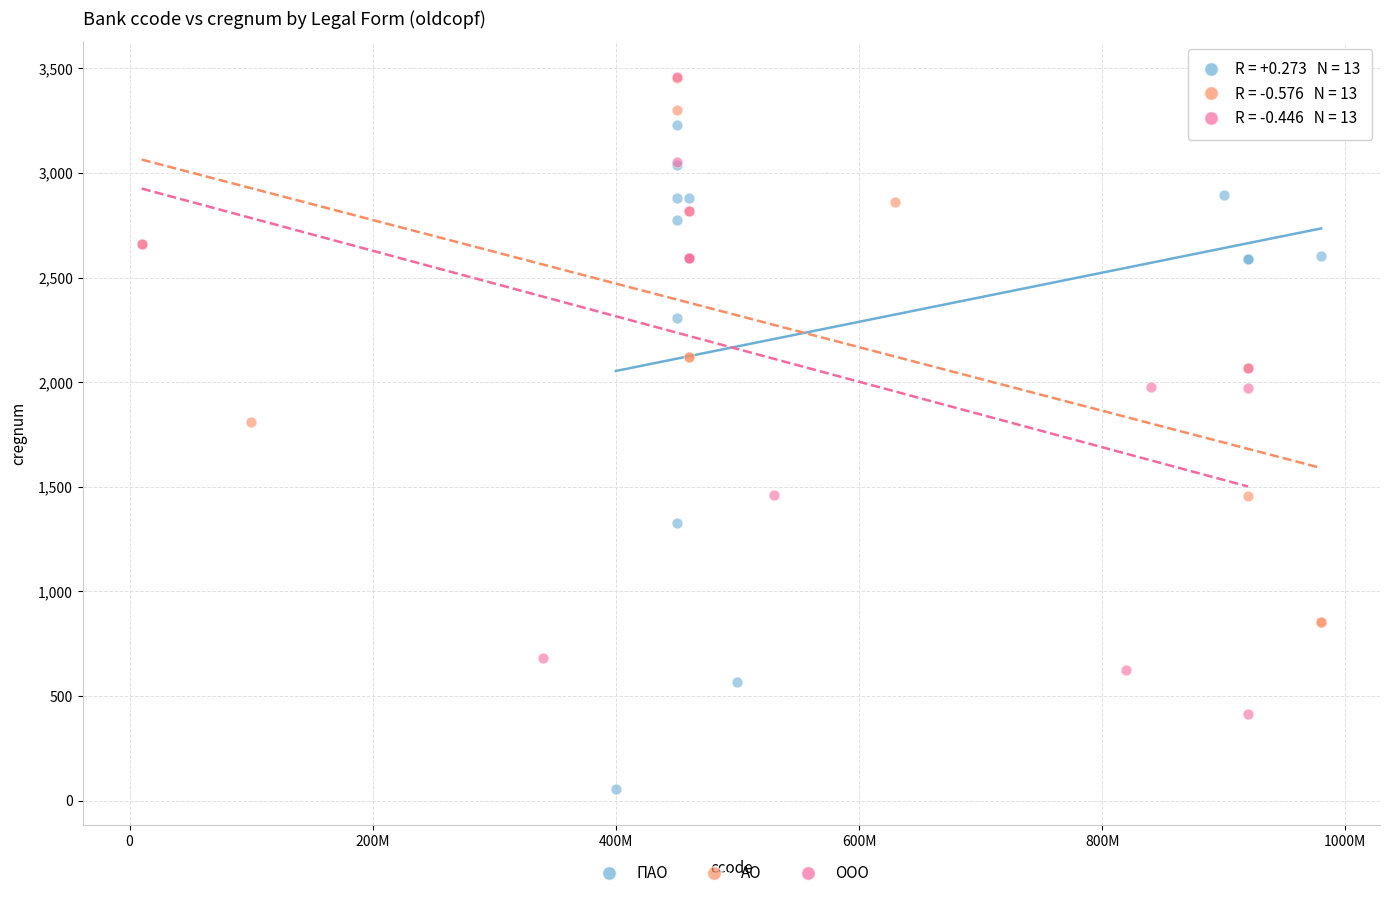

Which series reaches the minimum Y coordinate?

ПАО